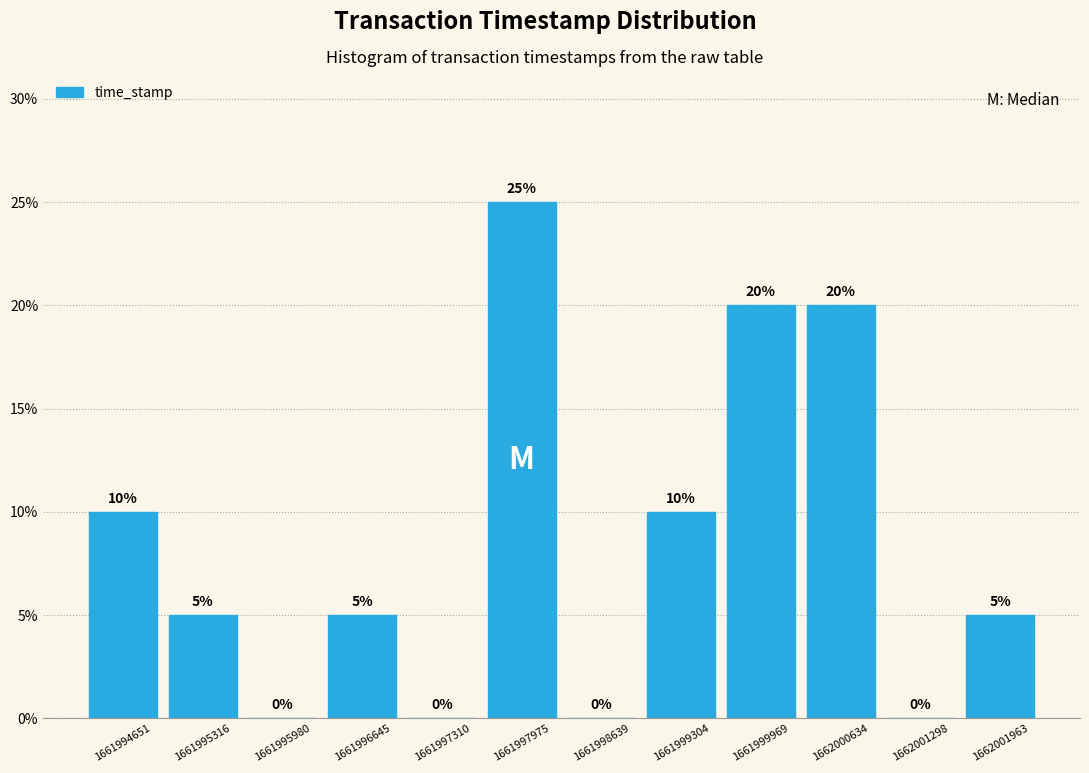

What is the height of the bar covering 1661999600 to 1662000300 on the x-axis? The bar edges are not printed on the chart, so give them approximately, as read against the axis.

20